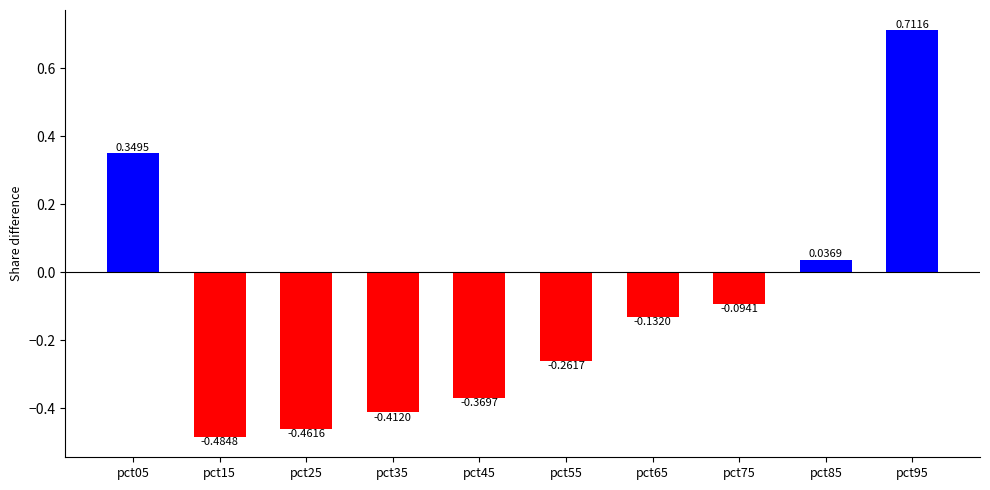

What is the difference between the values at pct65 and pct15?

0.4